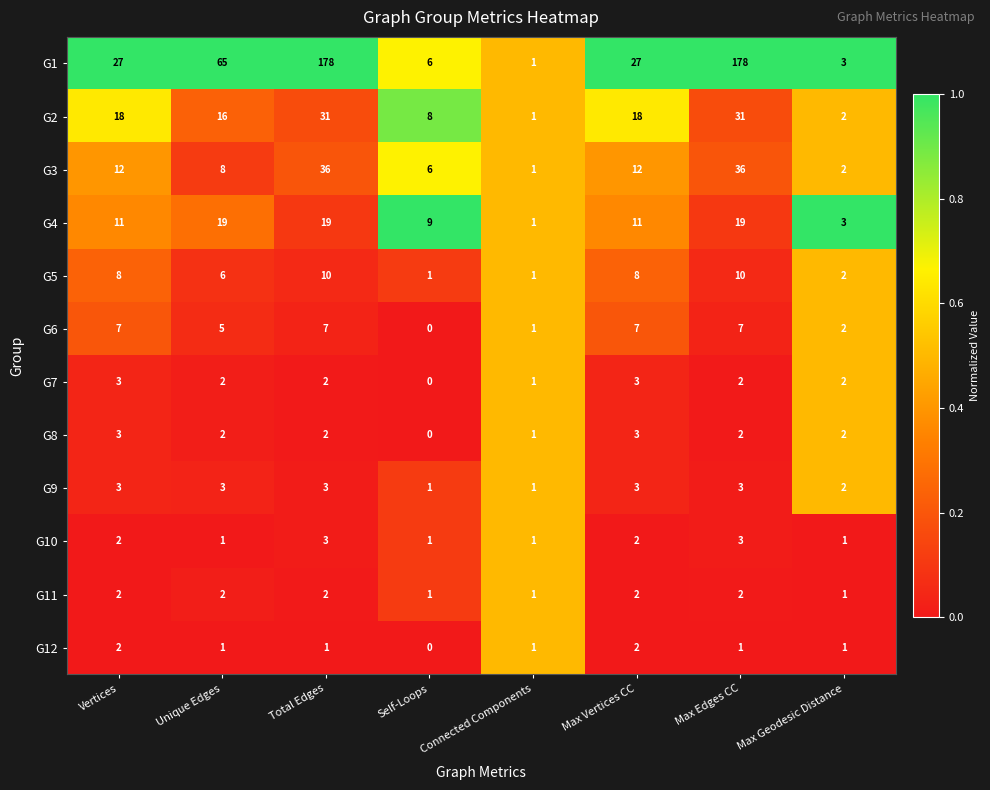

What is the total value across all series at Unique Edges?

130